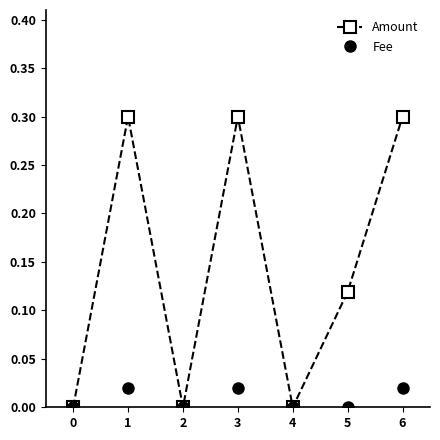

Which series has the widest spread of values?

Amount